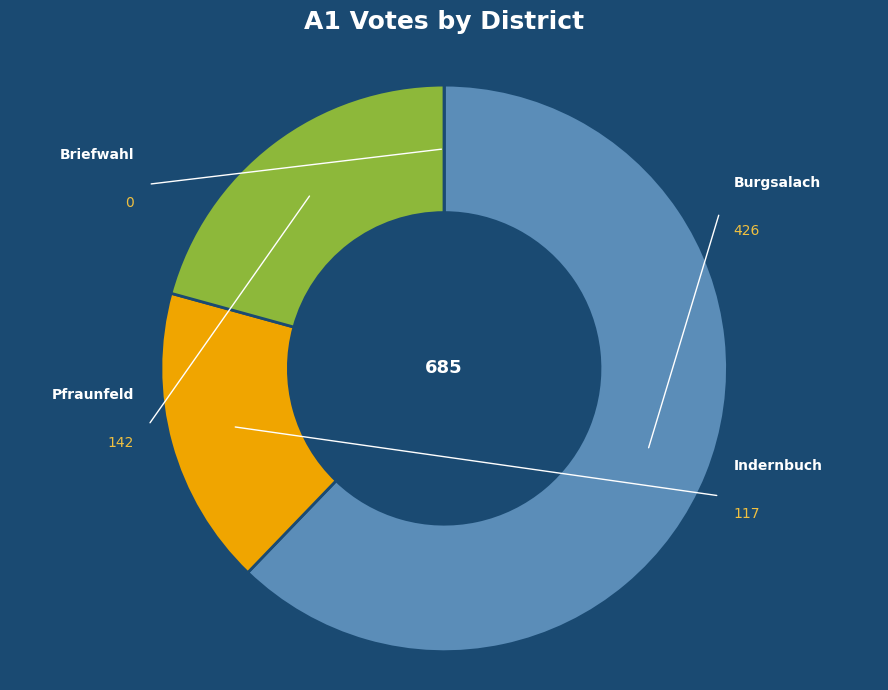

Count the number of slices in the pie.

4